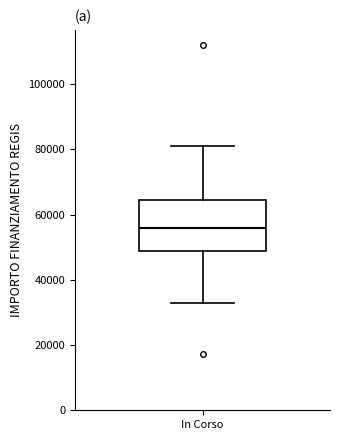

Transcribe this box plot: give where the median line is, the range the box spans, and where the two whiskers end, as read against the y-axis. The values are not printed on the chart, so give them approximately, as read against the axis.

median 56000, box 50000 to 64000, whiskers 32000 to 80000